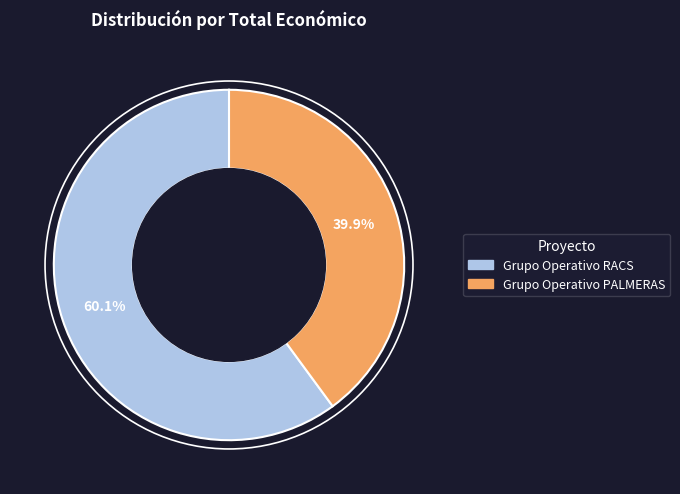

What is the ratio of the value at Grupo Operativo RACS to the value at Grupo Operativo PALMERAS?

1.5